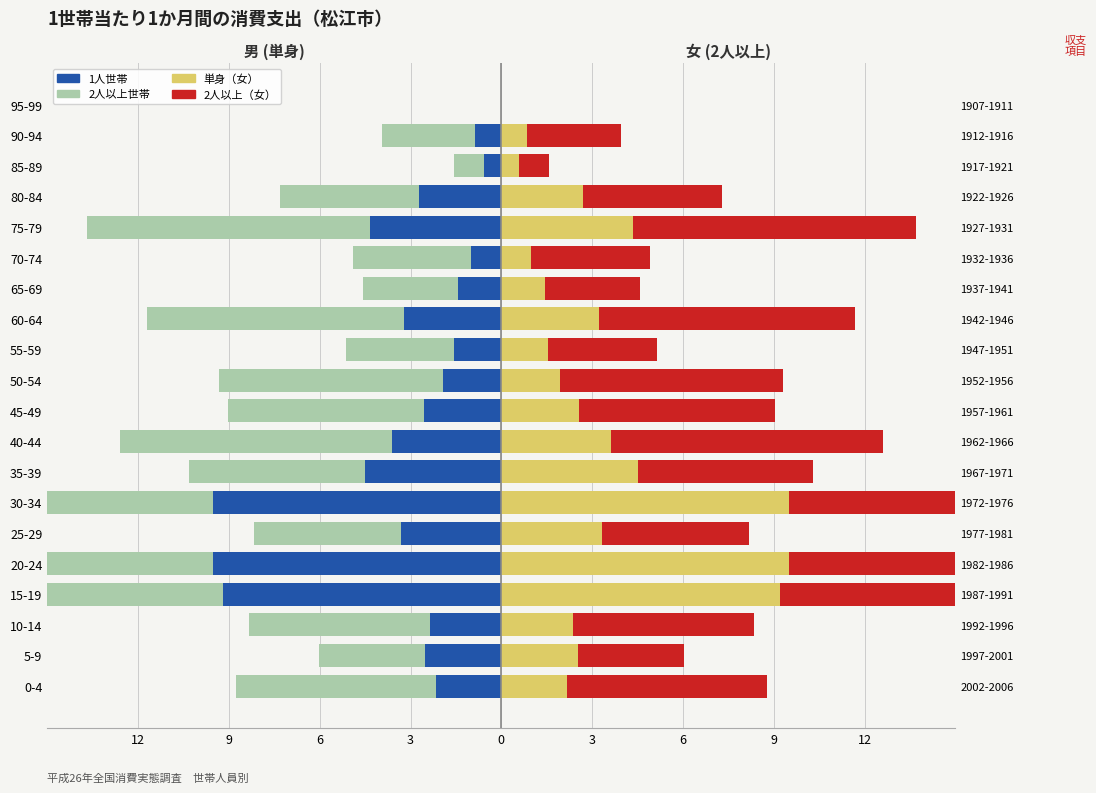

Read the 1人世帯（男） value at 65-69.

-1.4